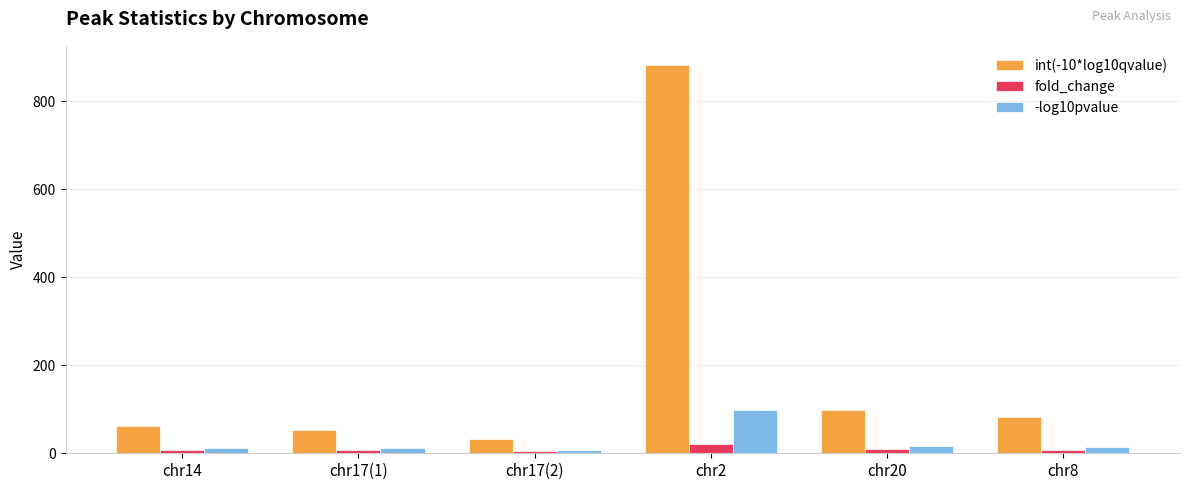

The int(-10*log10qvalue) series shows 98.0 at chr20. True or false?

True